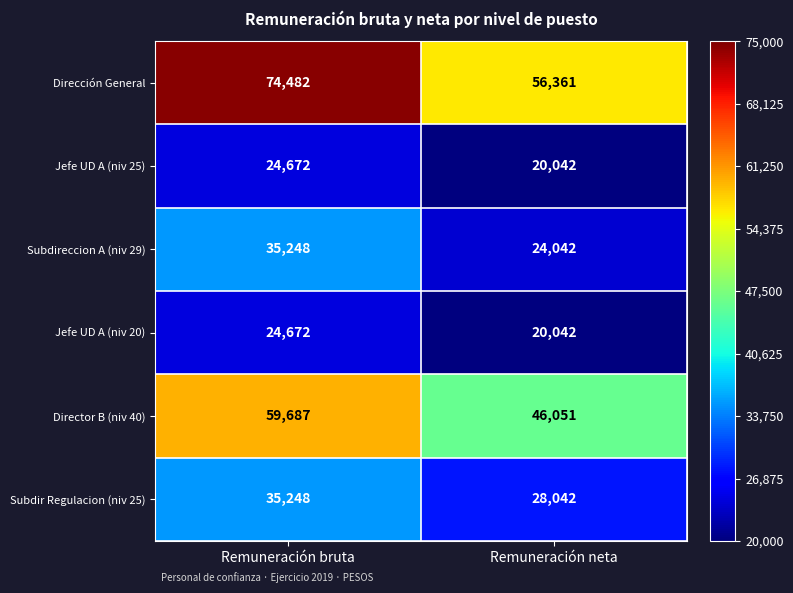

What is the sum of the Dirección General values at Remuneración bruta and Remuneración neta?

130843